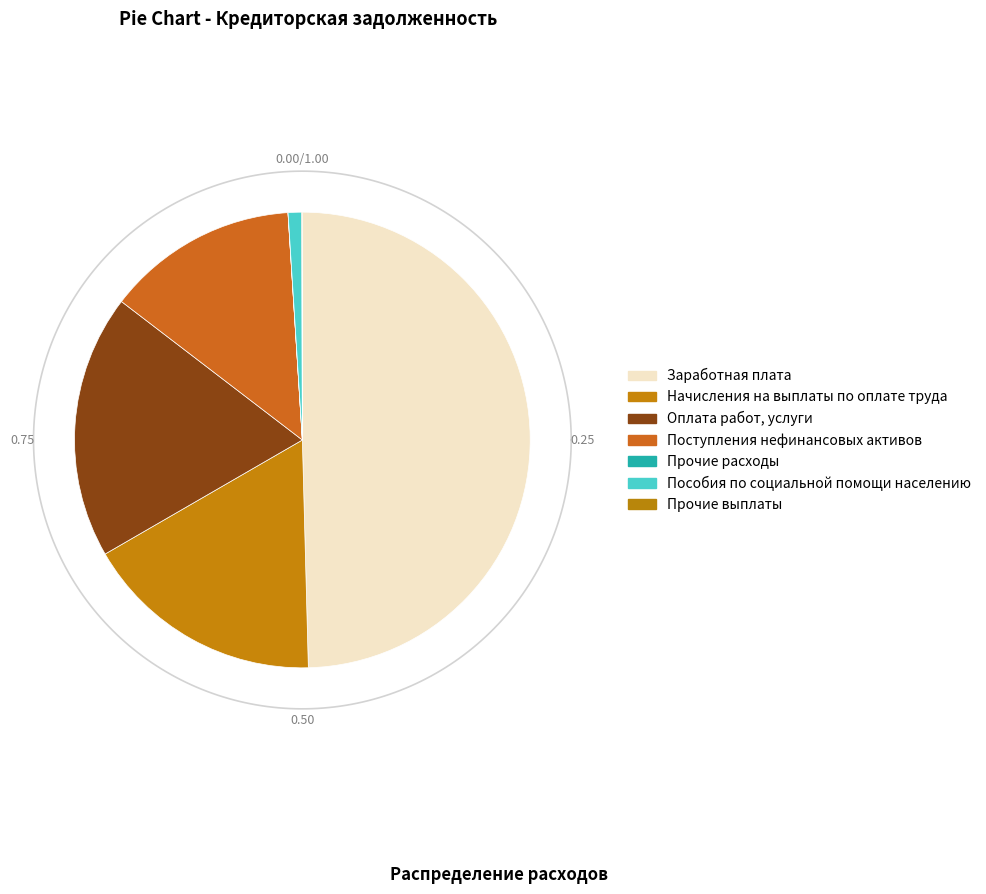

What is the total percentage of Поступления нефинансовых активов and Прочие выплаты?

13.6%